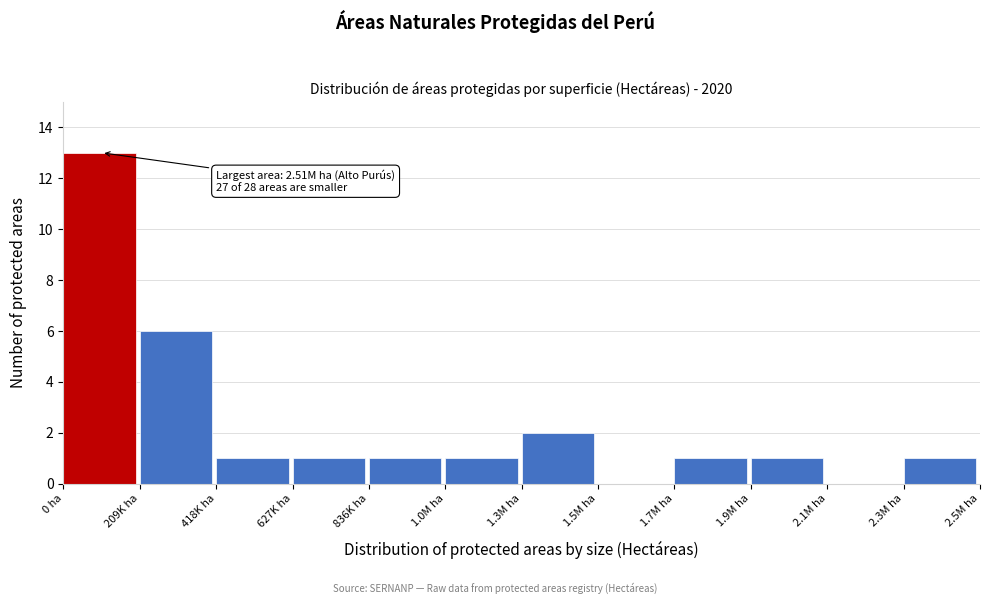

Reading left to right, what are all the values shown in this chart?

0 ha=13	209K ha=6	418K ha=1	627K ha=1	836K ha=1	1.0M ha=1	1.3M ha=2	1.5M ha=0	1.7M ha=1	1.9M ha=1	2.1M ha=0	2.3M ha=1